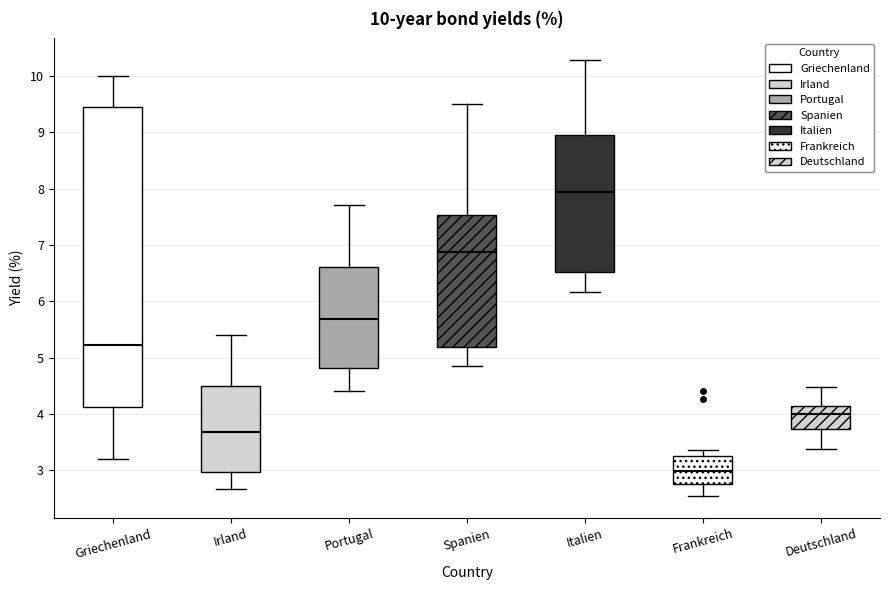

Which box has the highest median line?

Italien